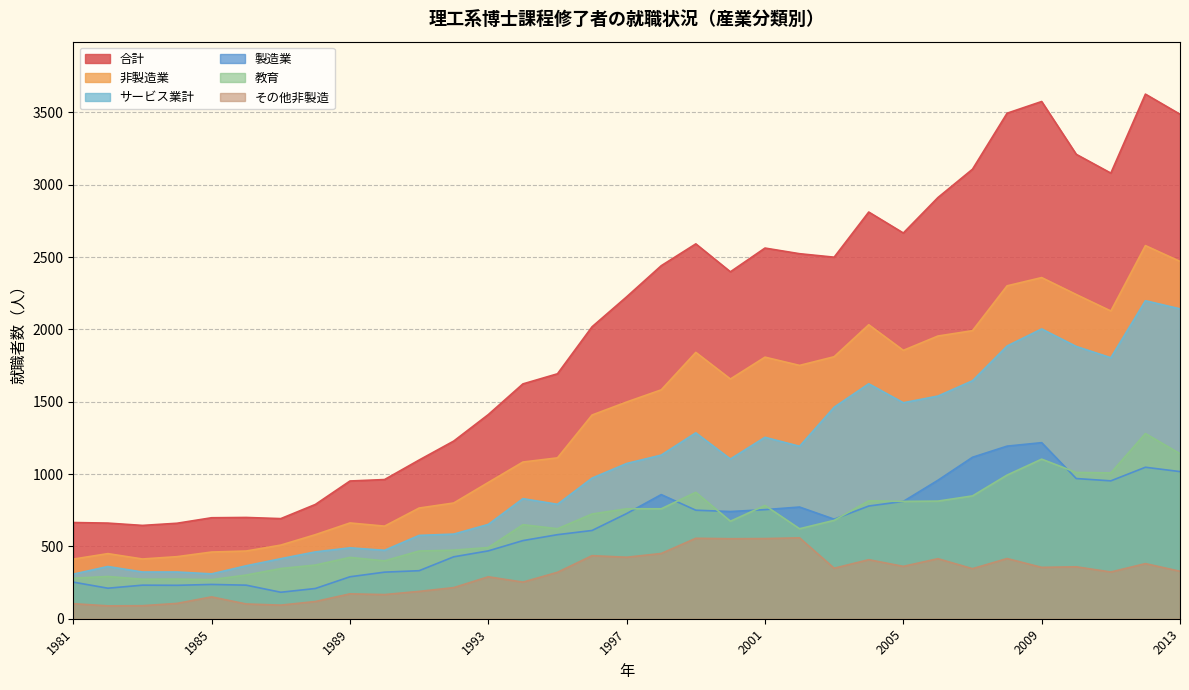

What is the greatest value displayed?

3626